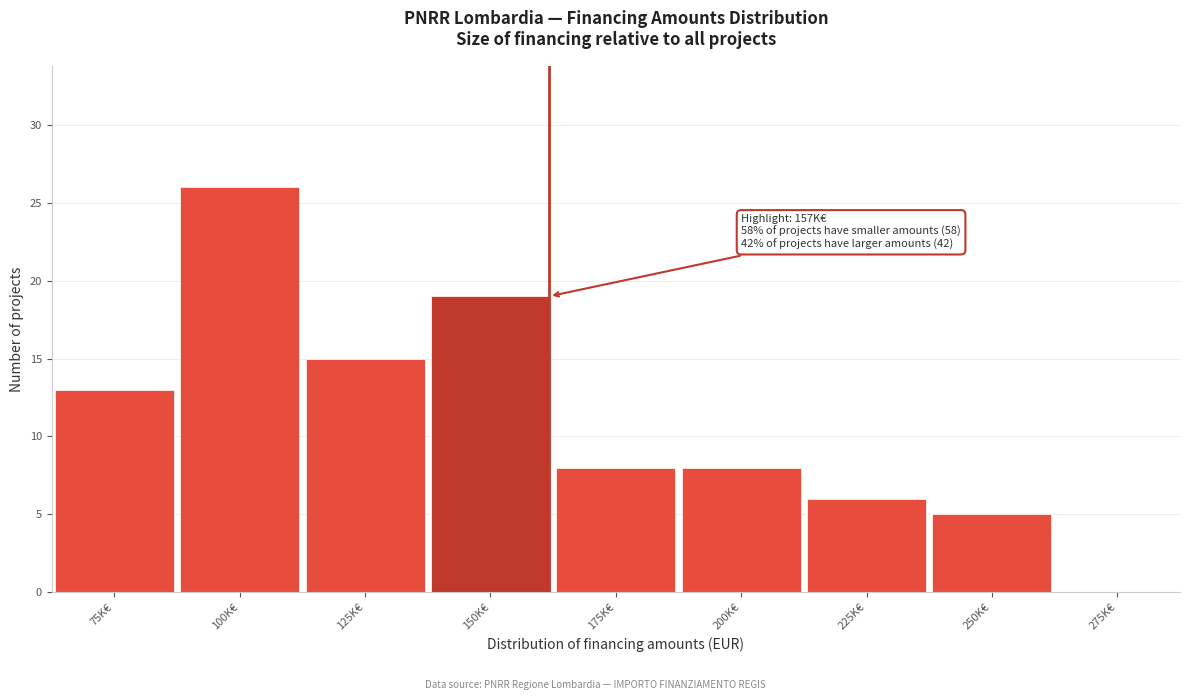

Reading left to right, what are all the values shown in this chart?

75K€=13	100K€=26	125K€=15	150K€=19	175K€=8	200K€=8	225K€=6	250K€=5	275K€=0